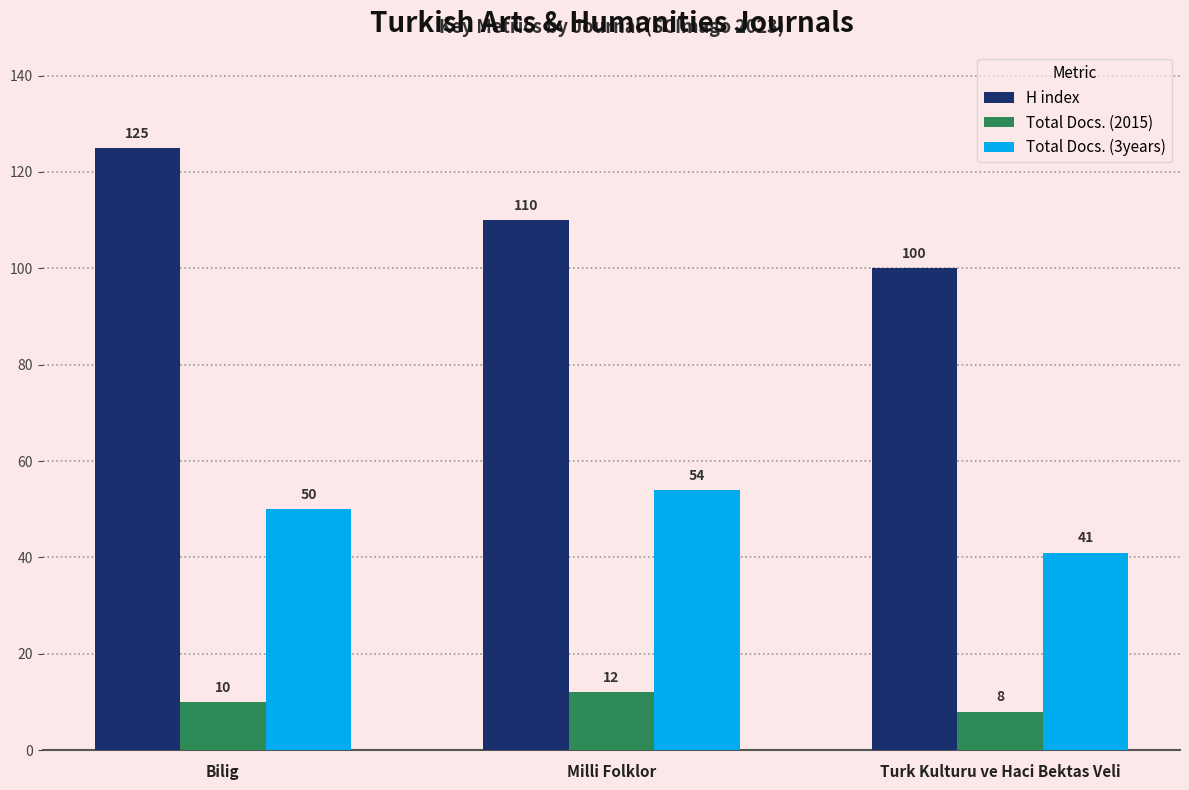

How many categories are shown in the chart?

3